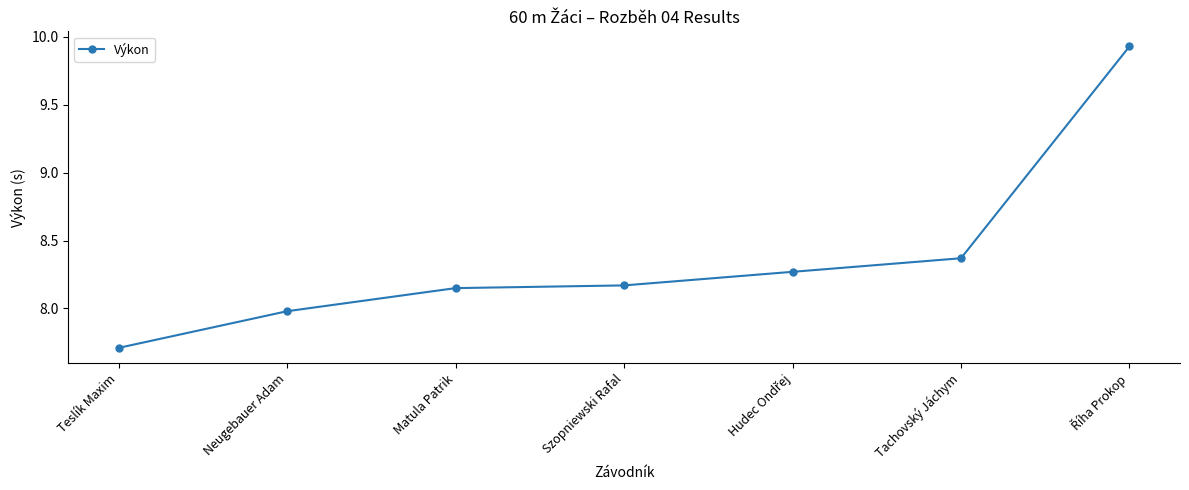

What is the ratio of the value at Teslík Maxim to the value at Tachovský Jáchym?

0.9